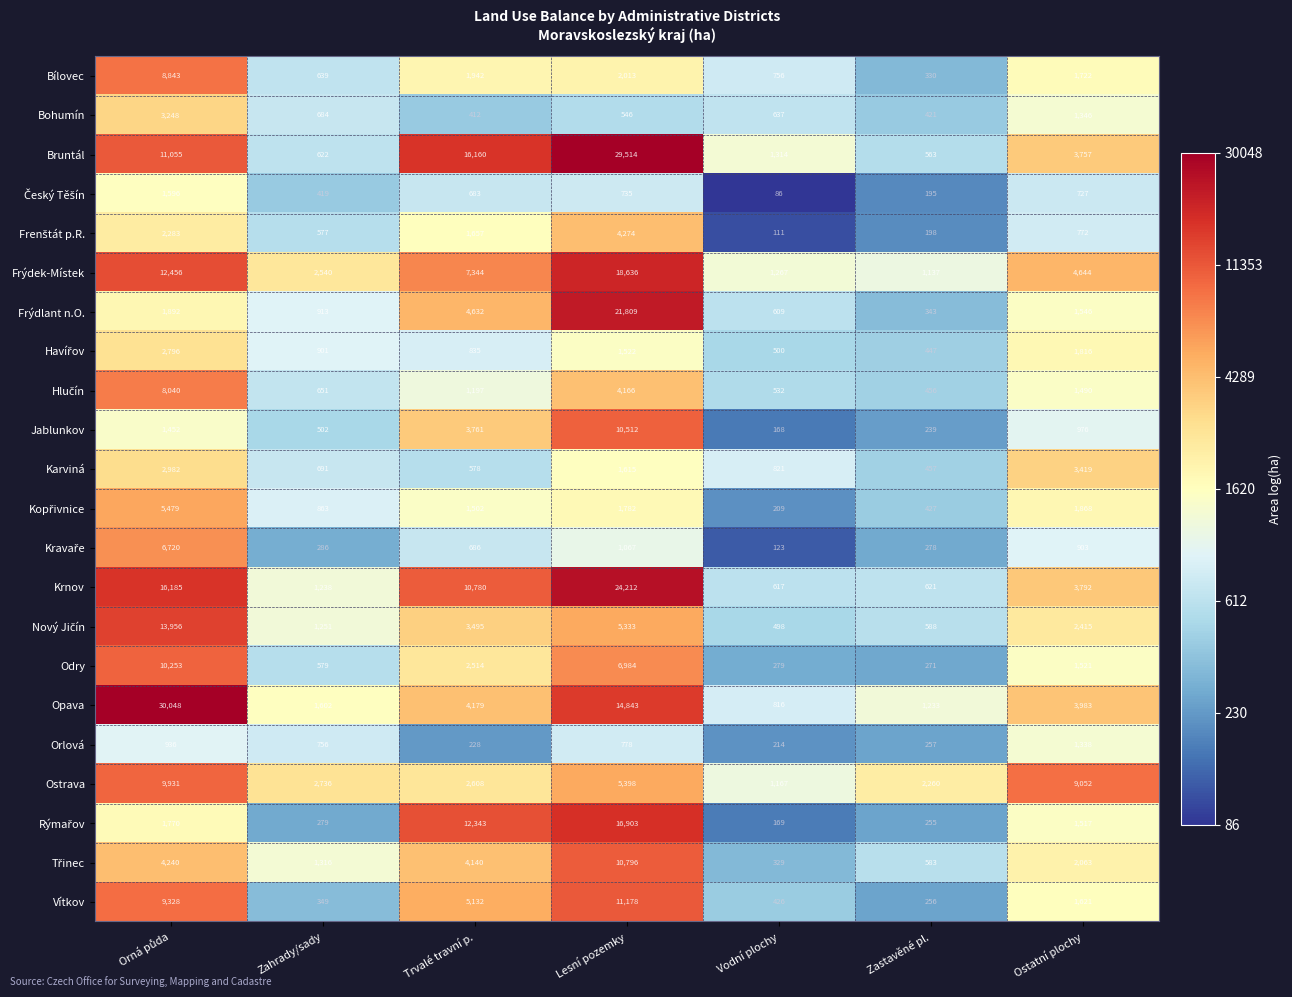

Where is Odry nearest to the value 5262?

Lesní pozemky